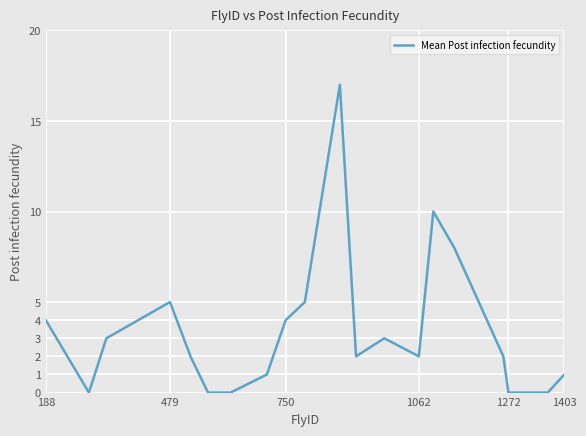

What is the difference between the maximum and minimum values?

17